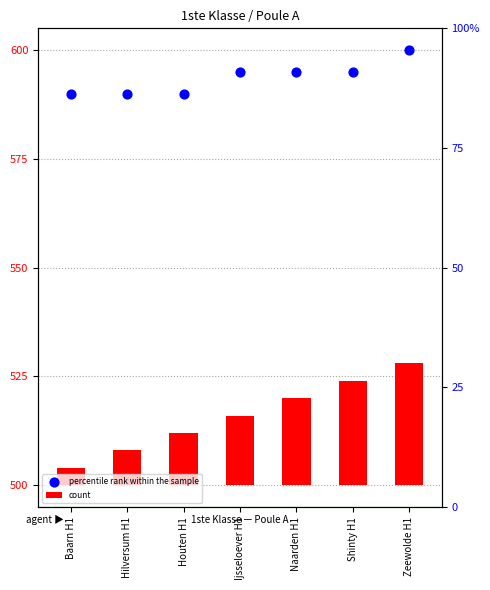

At which category is the sum across all series the highest?

Zeewolde H1